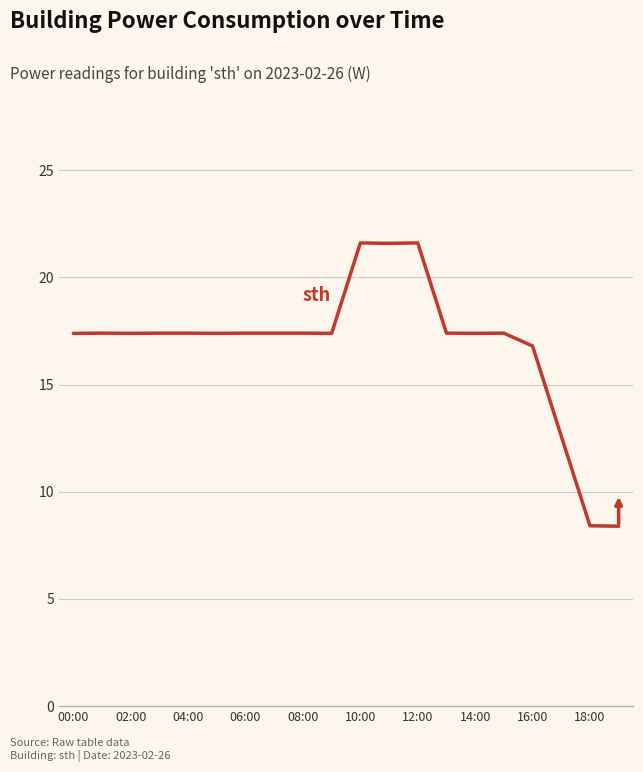

What is the average value?

16.9